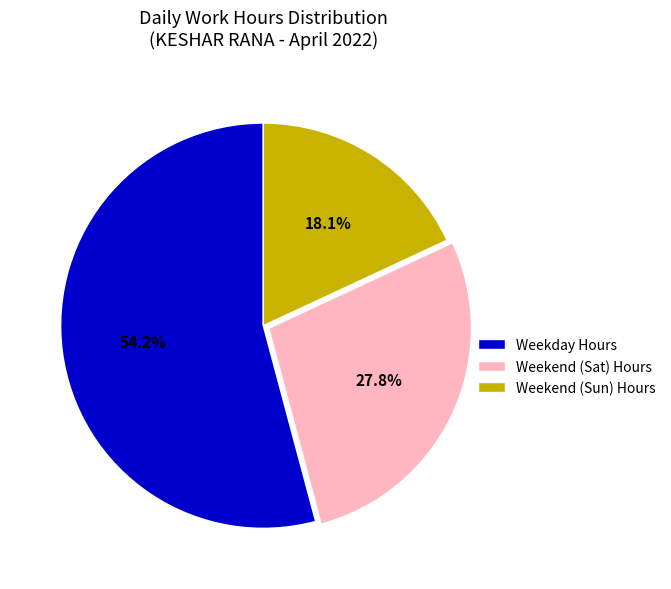

Which category accounts for the majority?

Weekday Hours